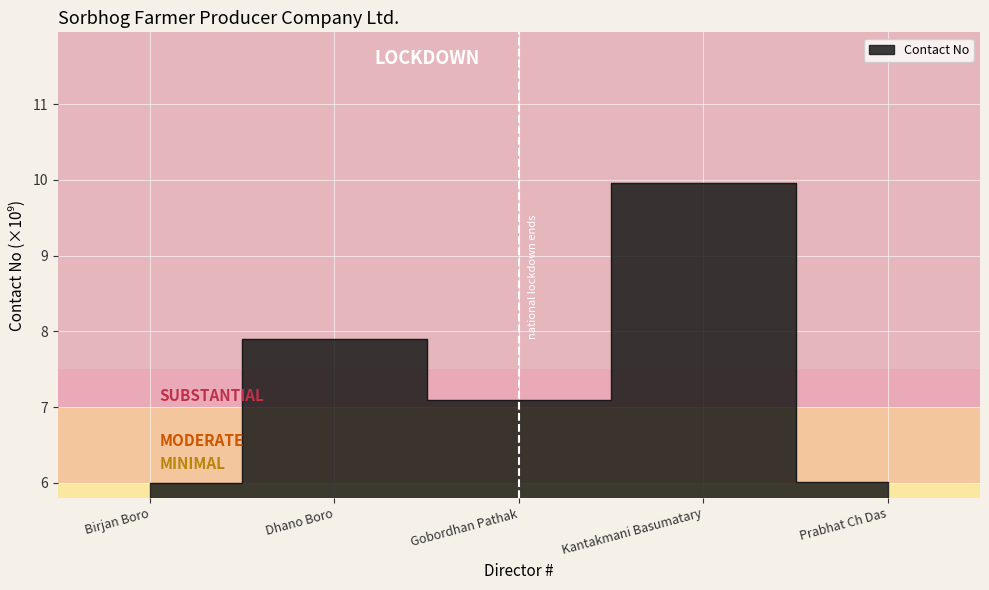

True or false: the data shows 3.2 at Birjan Boro.

False